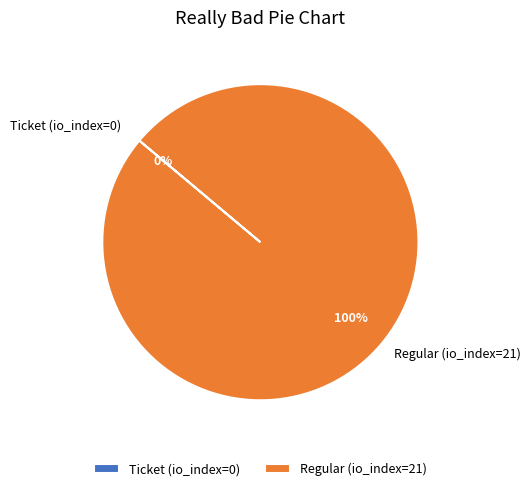

Combined, do Ticket (io_index=0) and Regular (io_index=21) account for over 50%?

Yes